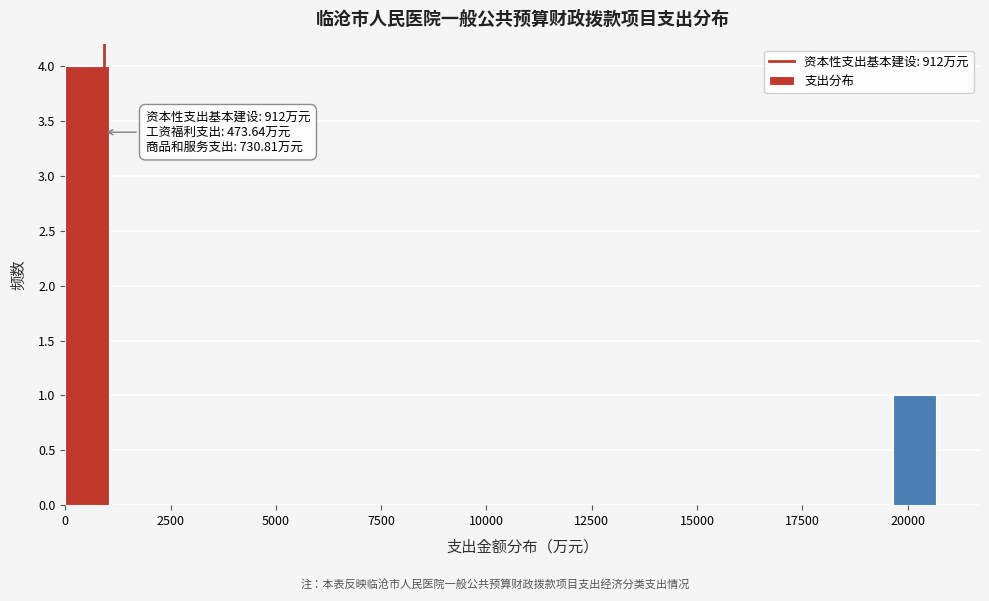

Read against the x-axis, roughly where is the centre of the tallest bar?

500